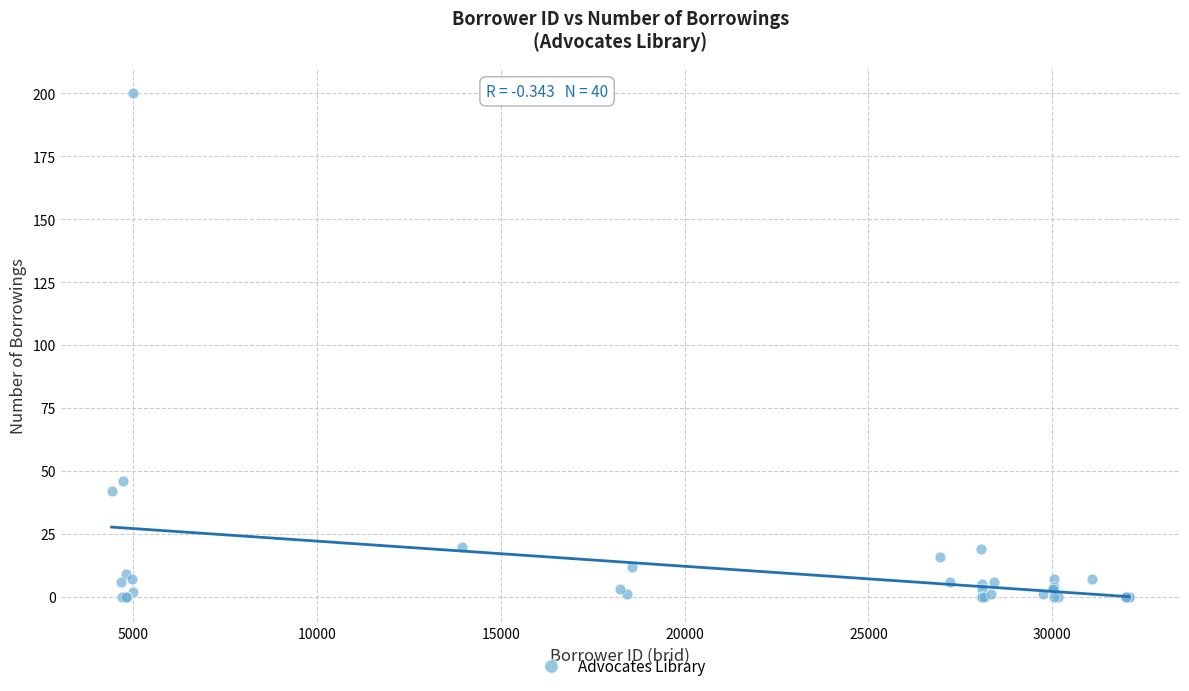

What Y value in the scatter plot is closest to 100?

46